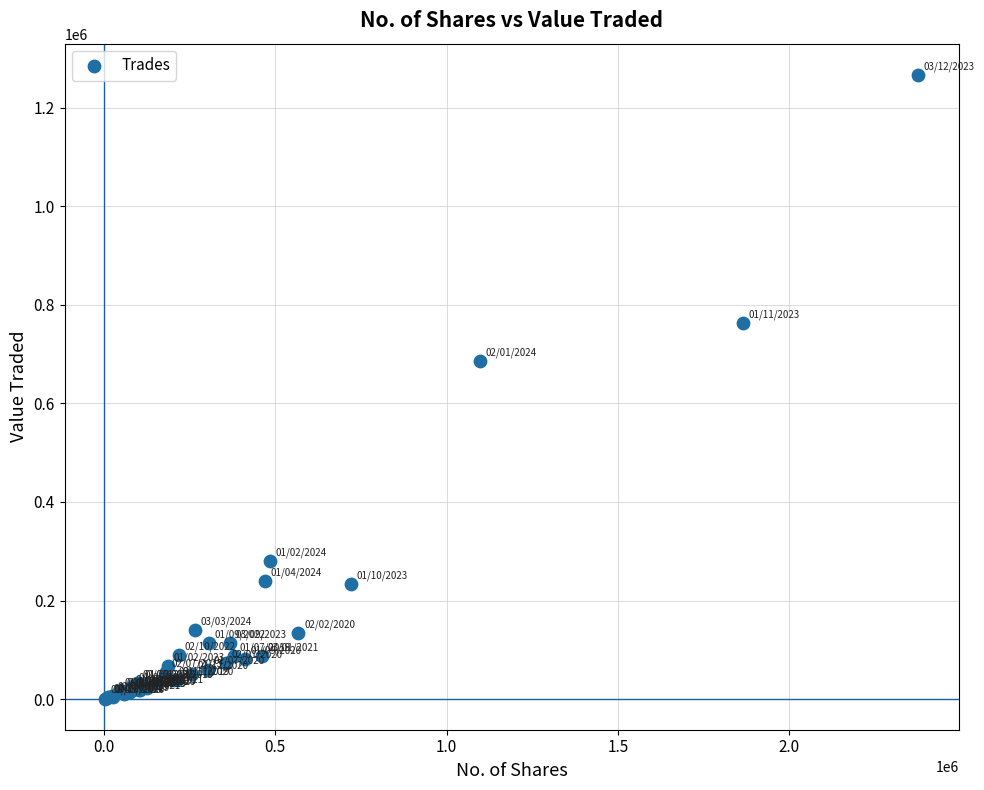

What Y value in the scatter plot is closest to 633816?

685473